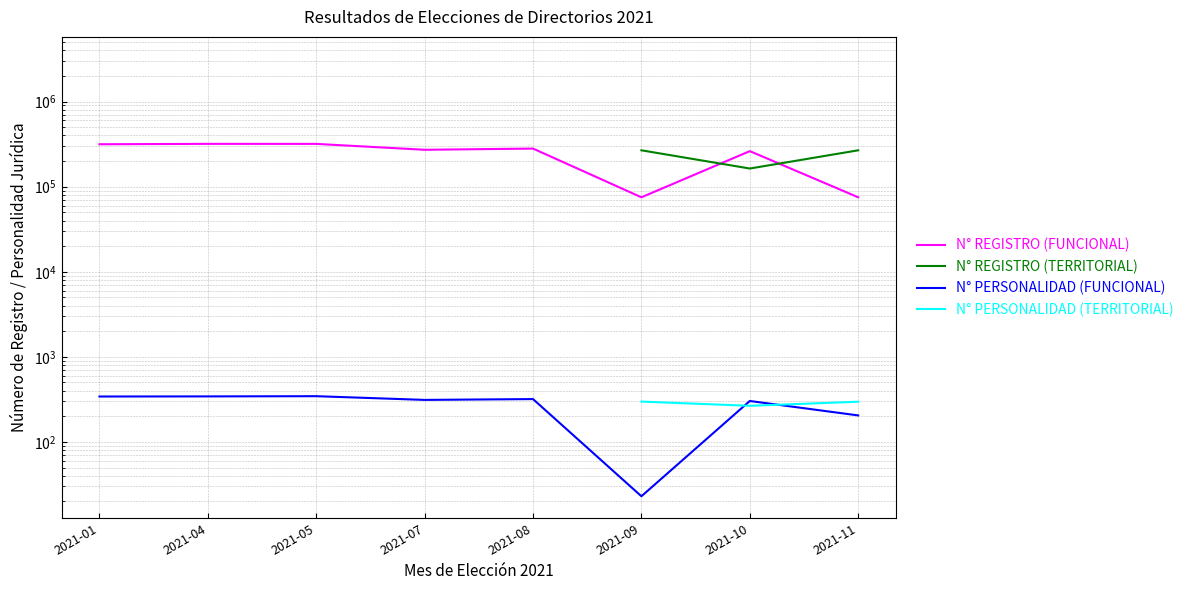

At which category is the sum across all series the highest?

2021-05